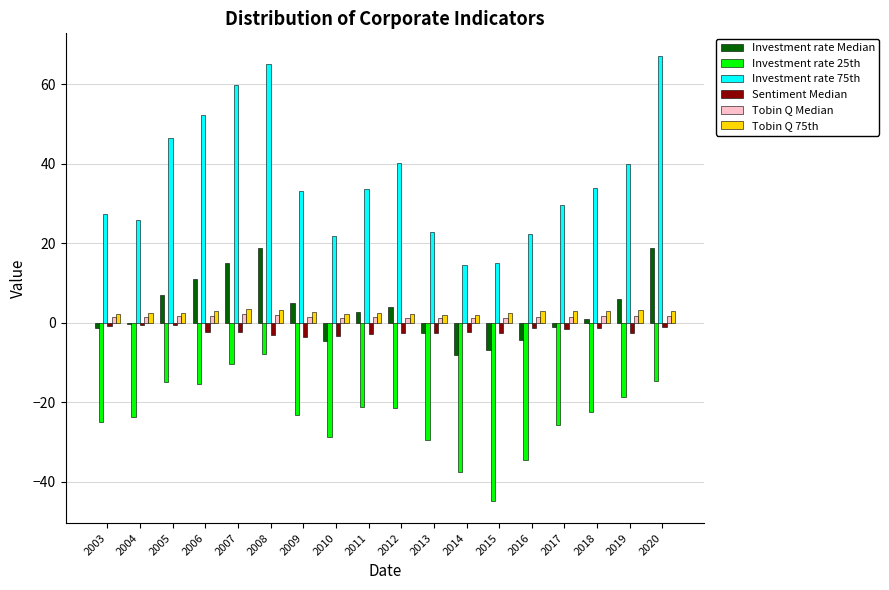

Which series has the widest spread of values?

Investment rate 75th